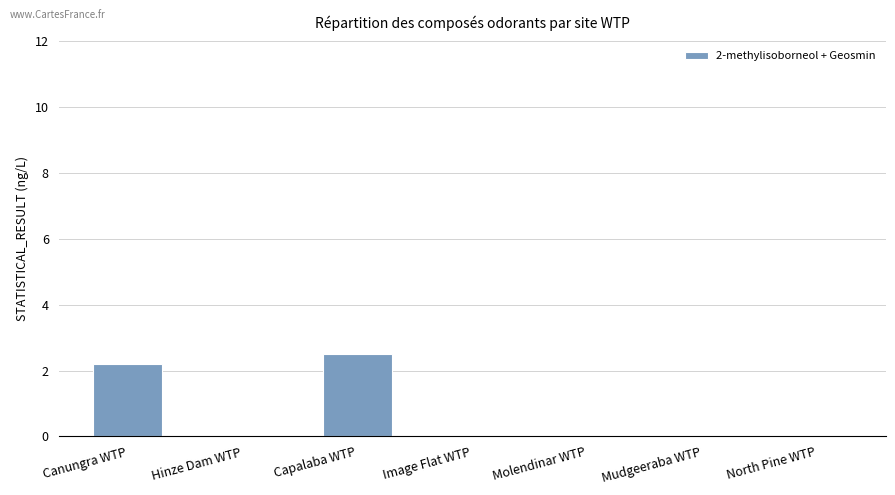

How many categories are shown in the chart?

7